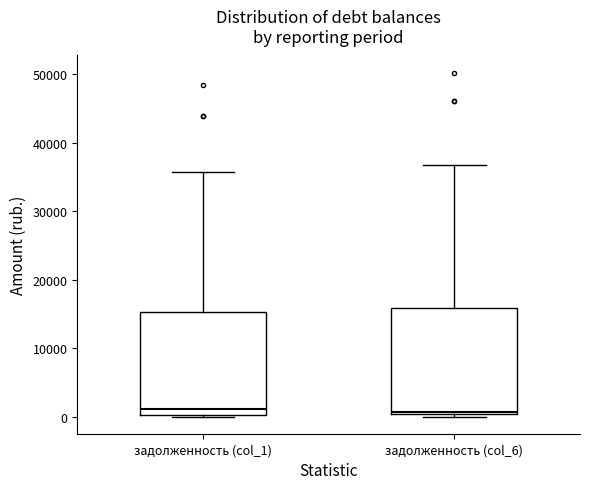

Reading left to right, transcribe this box plot: for each box, give where its median line is, the range the box spans, and where its two whiskers end, as read against the y-axis. The values are not printed on the chart, so give them approximately, as read against the axis.

задолженность (col_1): median 1000, box 0 to 15000, whiskers 0 to 36000
задолженность (col_6): median 1000, box 0 to 16000, whiskers 0 to 37000